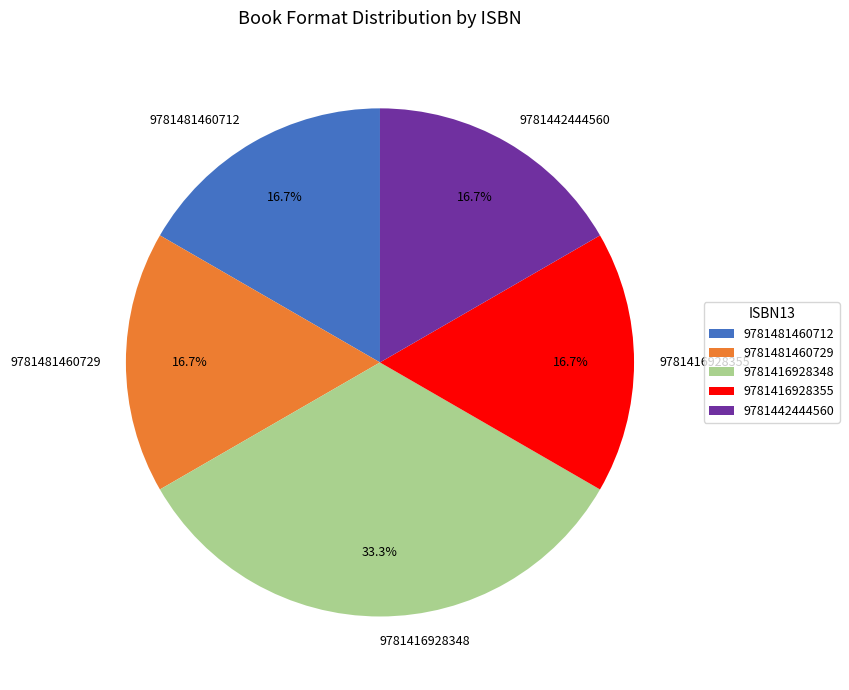

How many slices are in this pie chart?

5